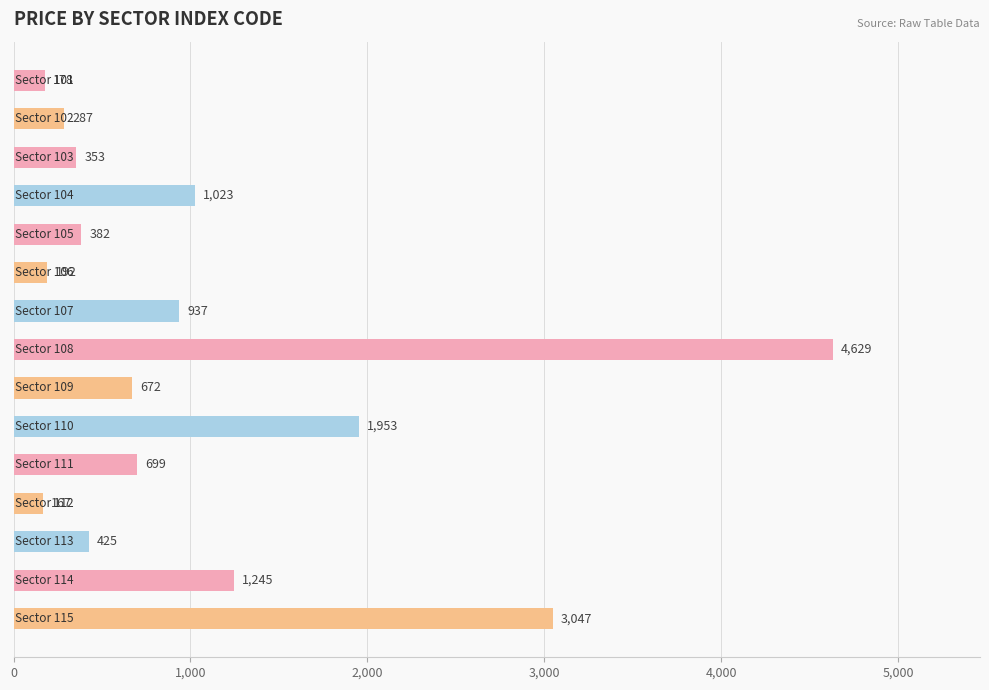

What is the average value?

1079